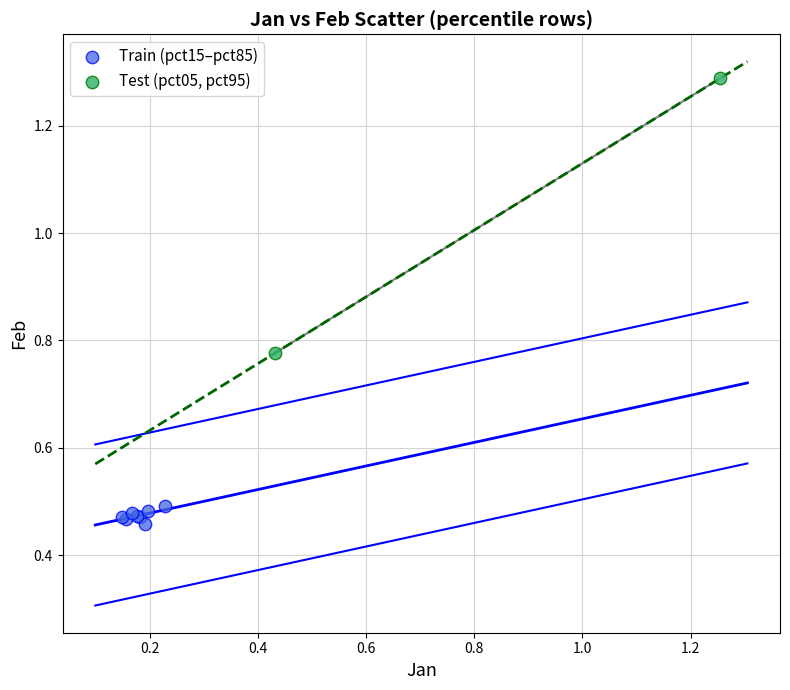

Which series has the widest spread of Y values?

Test (pct05, pct95)